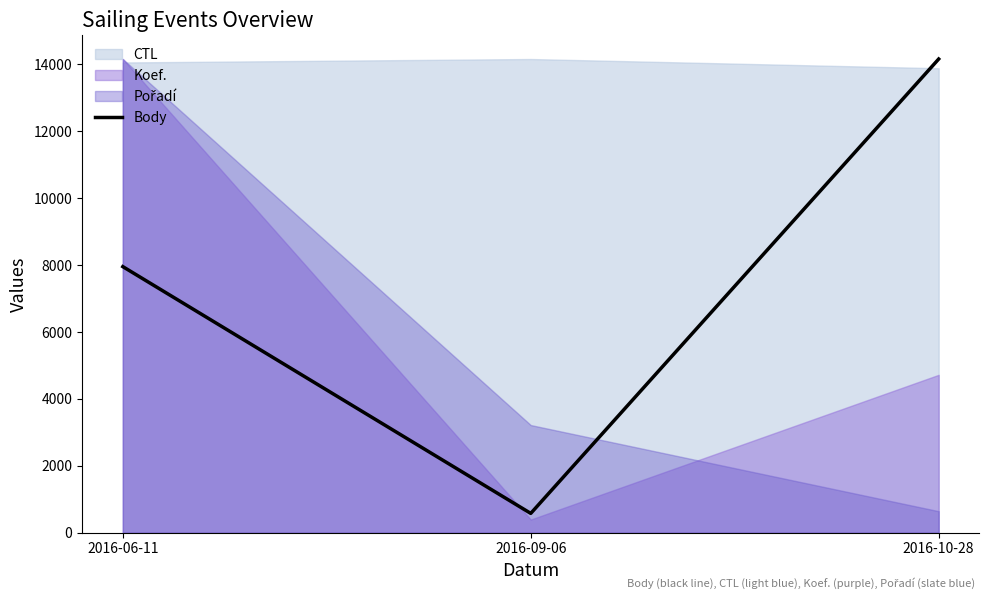

The value at 2016-10-28 is 14162. True or false?

True